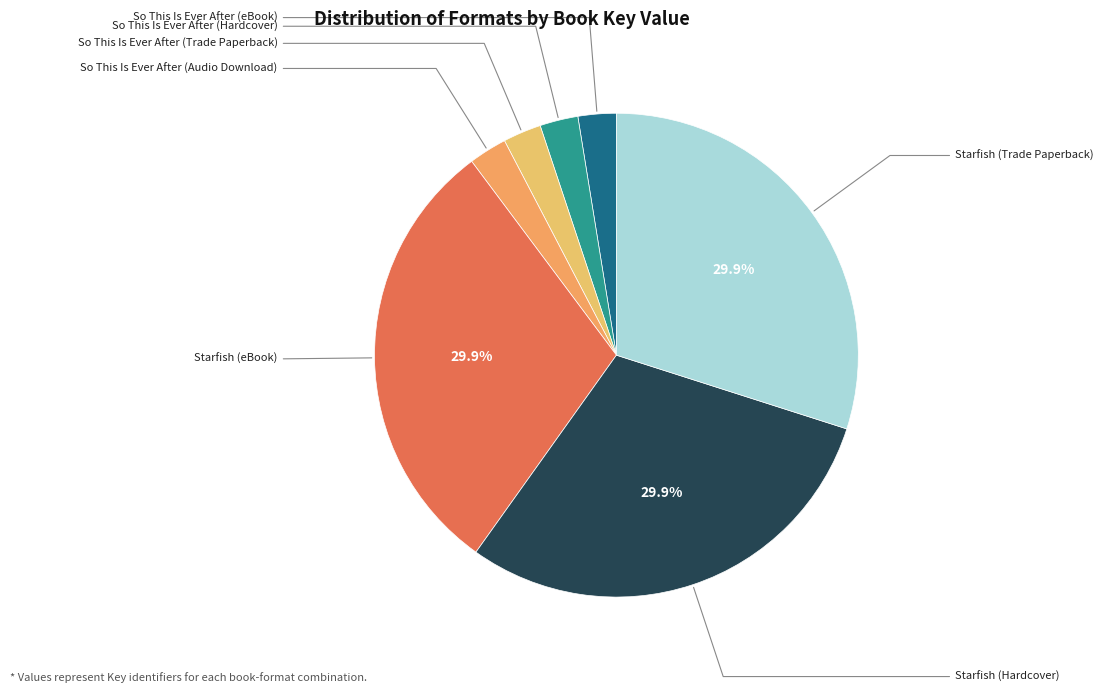

What percentage is the So This Is Ever After (Audio Download) slice, to the nearest percent?

3%